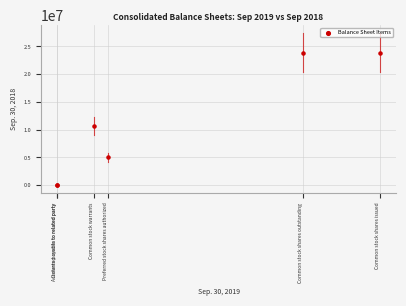

What Y value in the scatter plot is closest to 11952116?

10614990